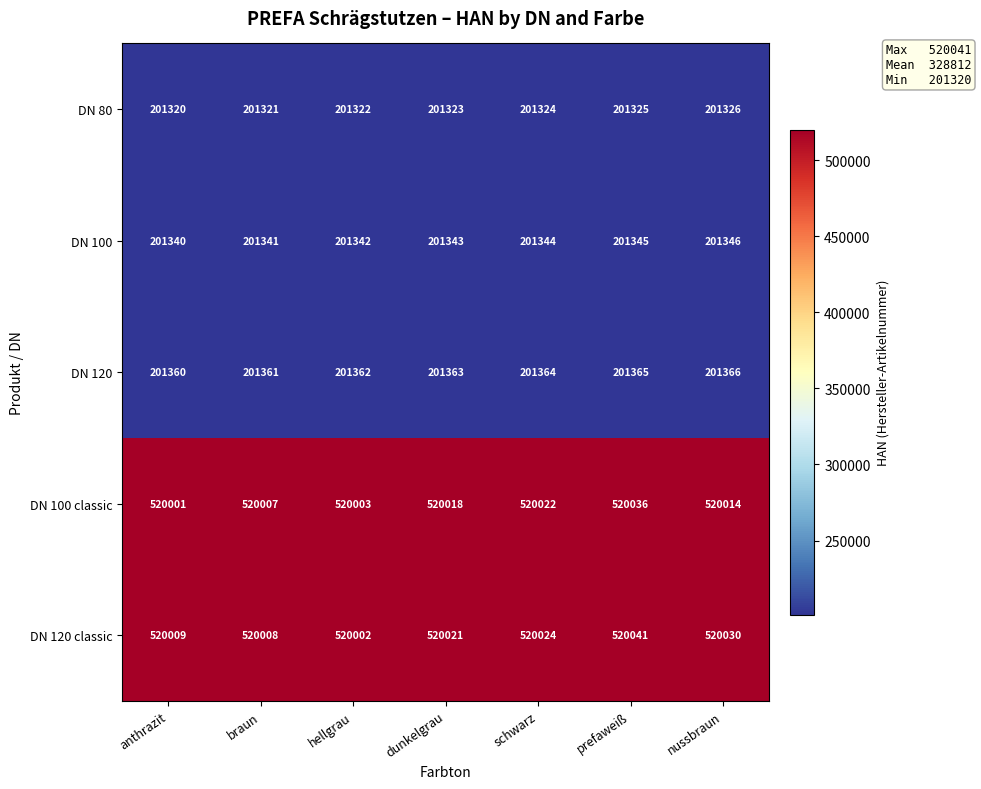

At which label is DN 120 classic closest to 520021?

dunkelgrau